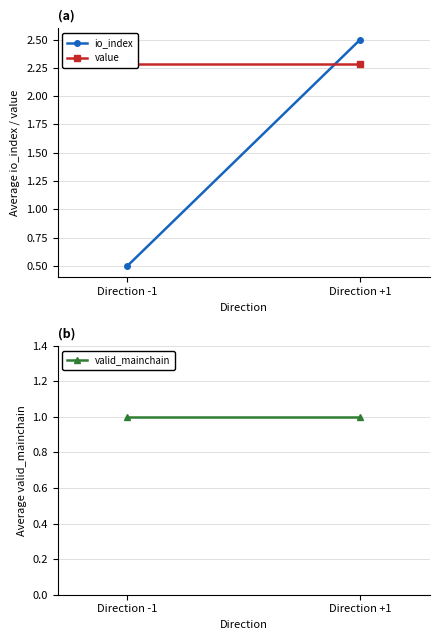

Rank the series by their maximum value, from highest to lowest.

io_index, value, valid_mainchain